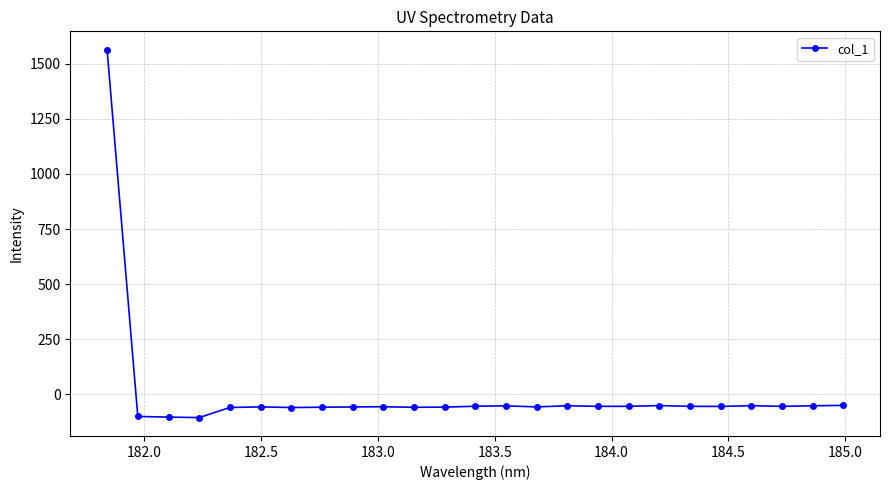

True or false: there are more than 2 points higher than both neighbors.

True